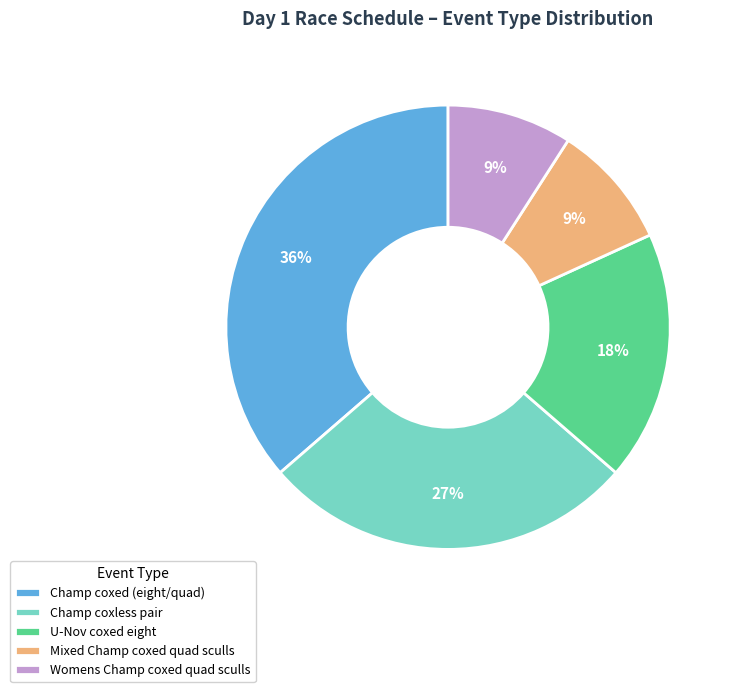

Is it true that Mixed Champ coxed quad sculls is 9% of the pie?

True